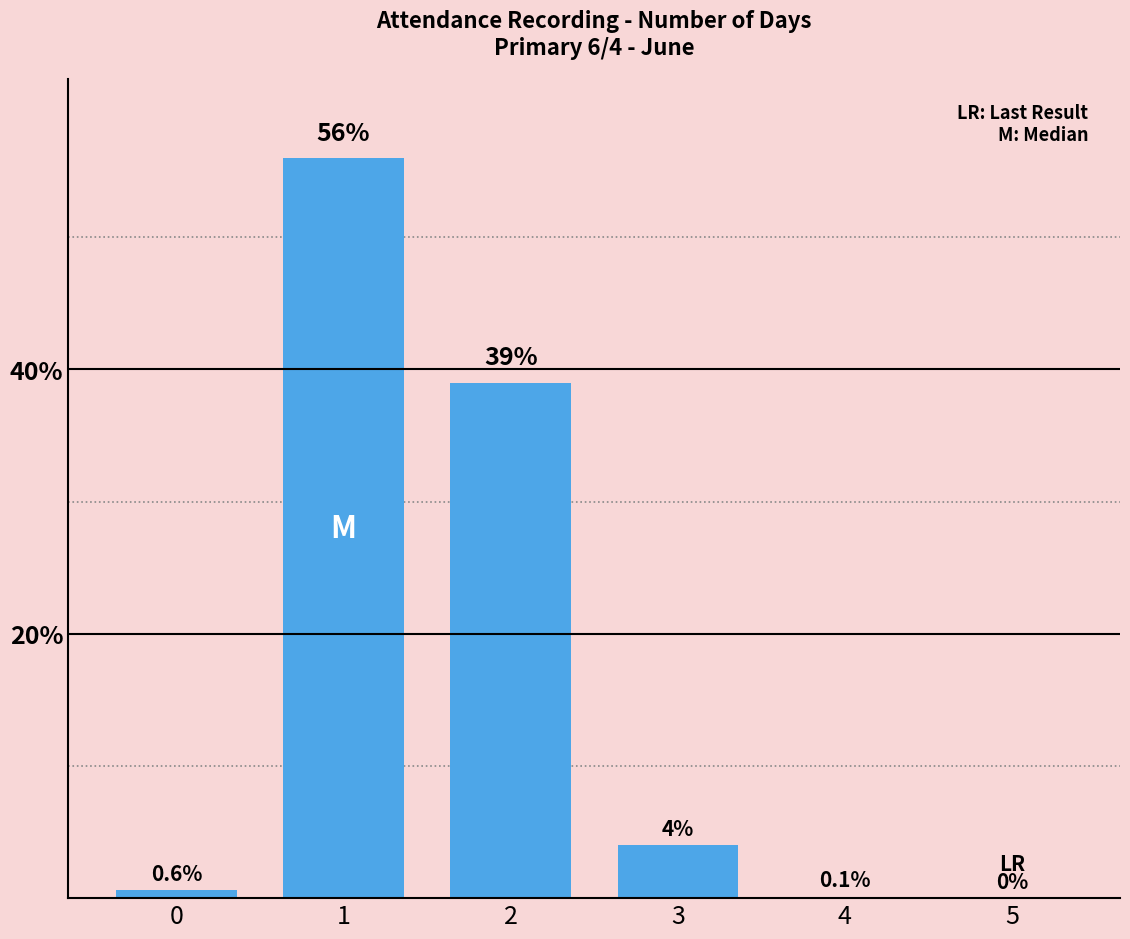

True or false: the data shows 0.0 at 5.

True